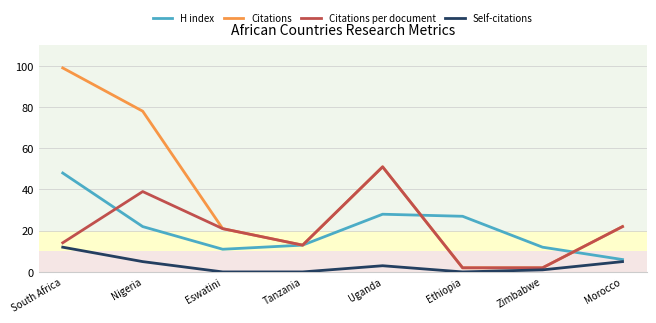

Rank the series at Nigeria from highest to lowest value.

Citations, Citations per document, H index, Self-citations